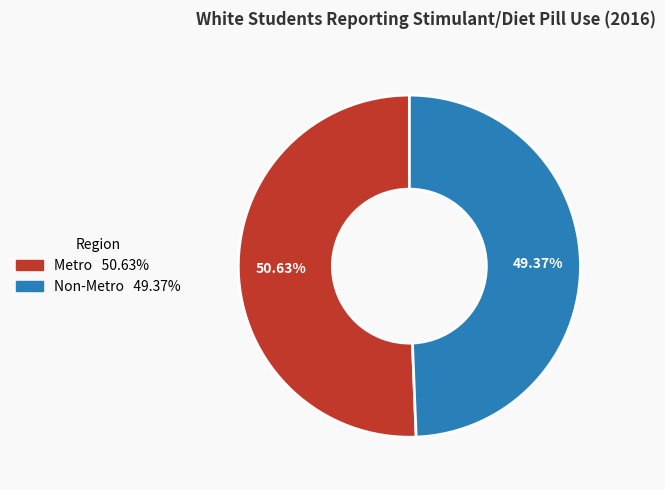

Which category has the smallest portion of the pie?

Non-Metro